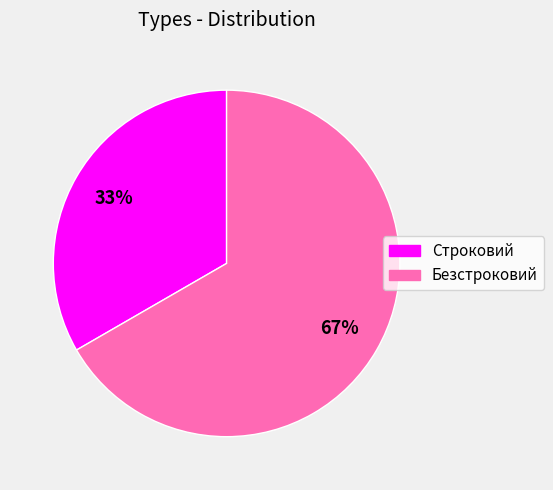

To the nearest percent, what is the average slice percentage?

50%